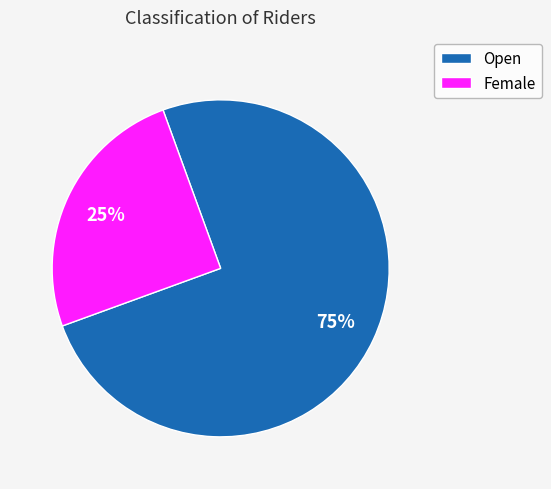

Is Open the majority of the pie?

Yes